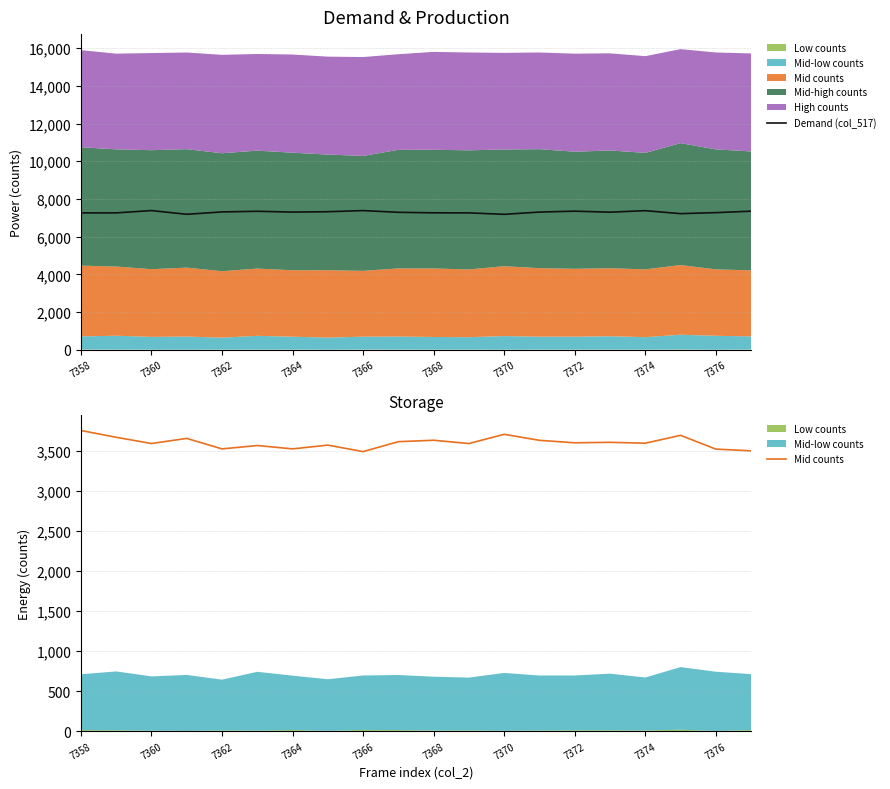

True or false: Mid counts and Demand (col_517) intersect in this chart.

False